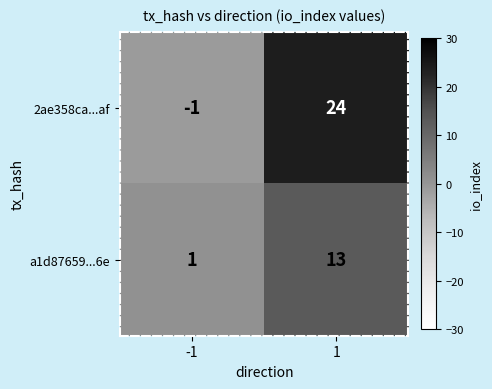

Between -1 and 1, which series saw the biggest shift?

2ae358ca...af